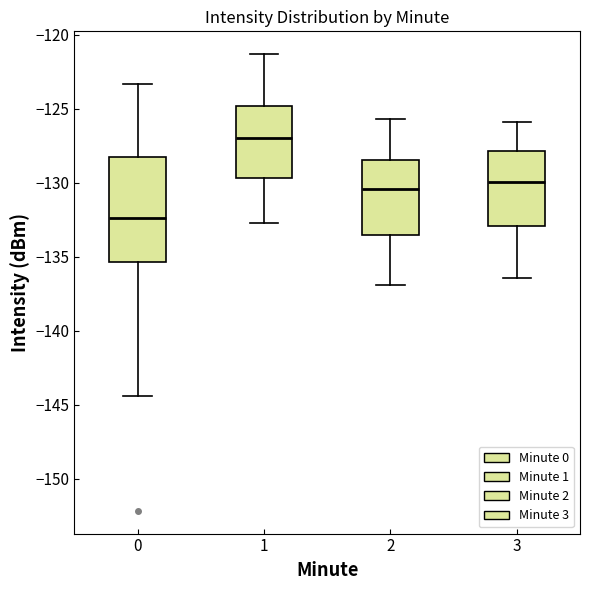

Reading left to right, read every box against the y-axis: the position of its median line, the range the box covers, and the ends of its whiskers. The values are not printed on the chart, so give them approximately, as read against the axis.

0: median -132.5, box -135.5 to -128.0, whiskers -144.5 to -123.5
1: median -127.0, box -129.5 to -125.0, whiskers -132.5 to -121.5
2: median -130.5, box -133.5 to -128.5, whiskers -137.0 to -125.5
3: median -130.0, box -133.0 to -128.0, whiskers -136.5 to -126.0